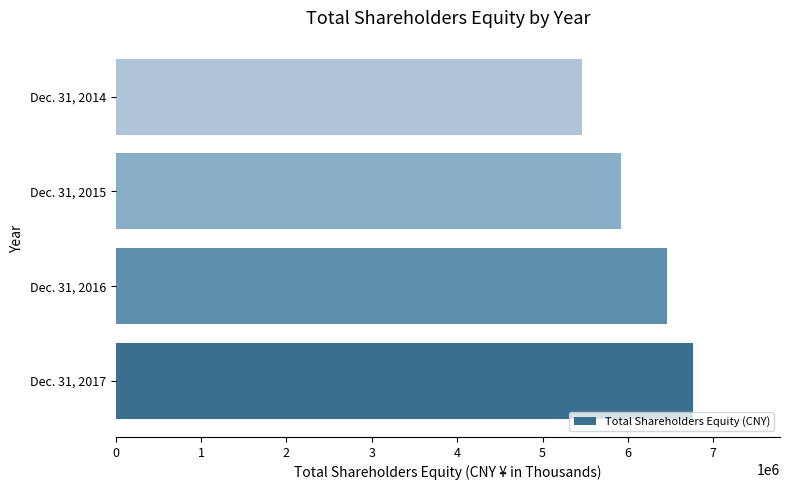

At which label is the value closest to 6116498?

Dec. 31, 2015